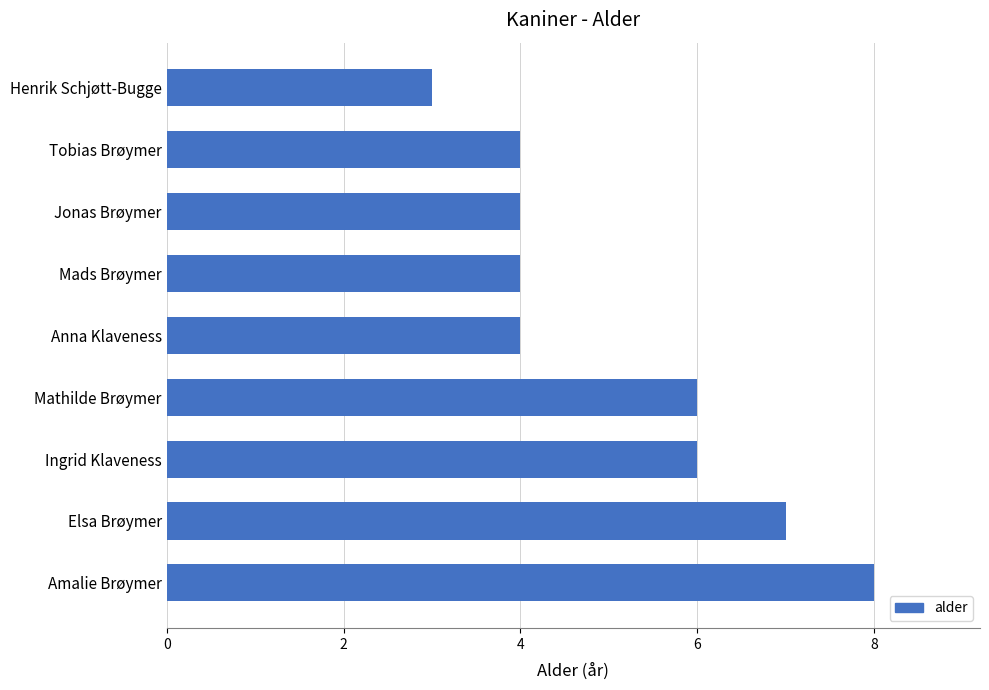

How many values are between 4 and 6?

6